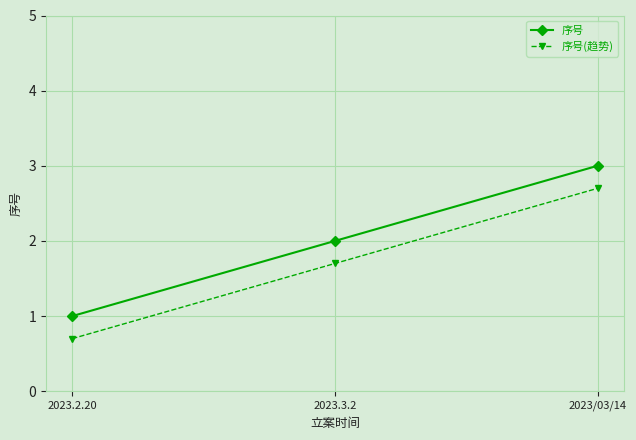

Reading left to right, extract all data points from this chart.

序号: 1.0	2.0	3.0
序号(趋势): 0.7	1.7	2.7